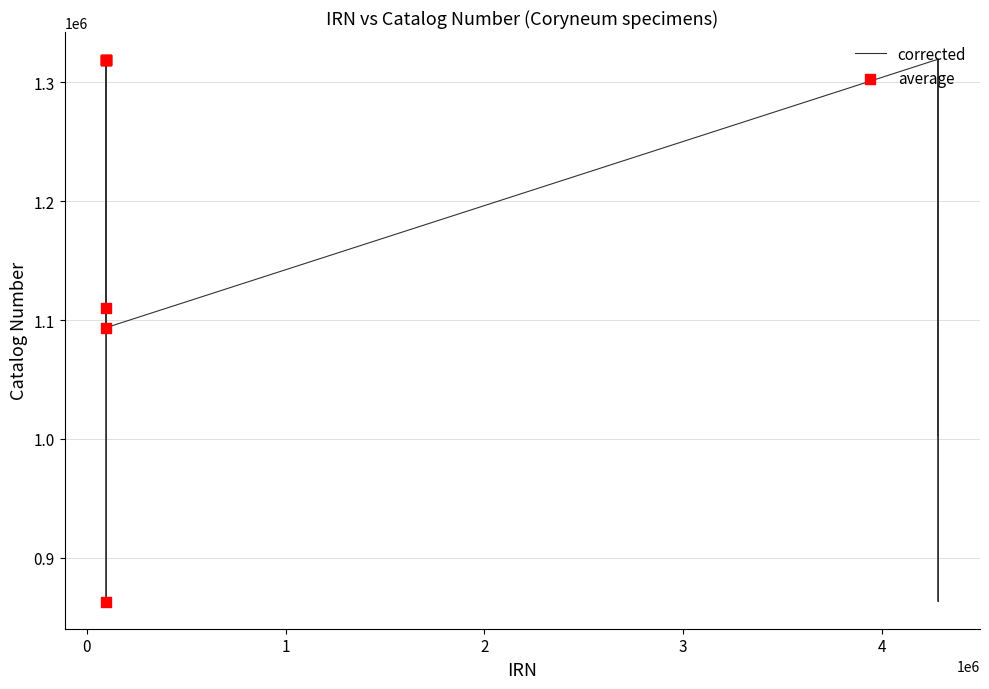

What is the maximum value shown in the chart?

1319603